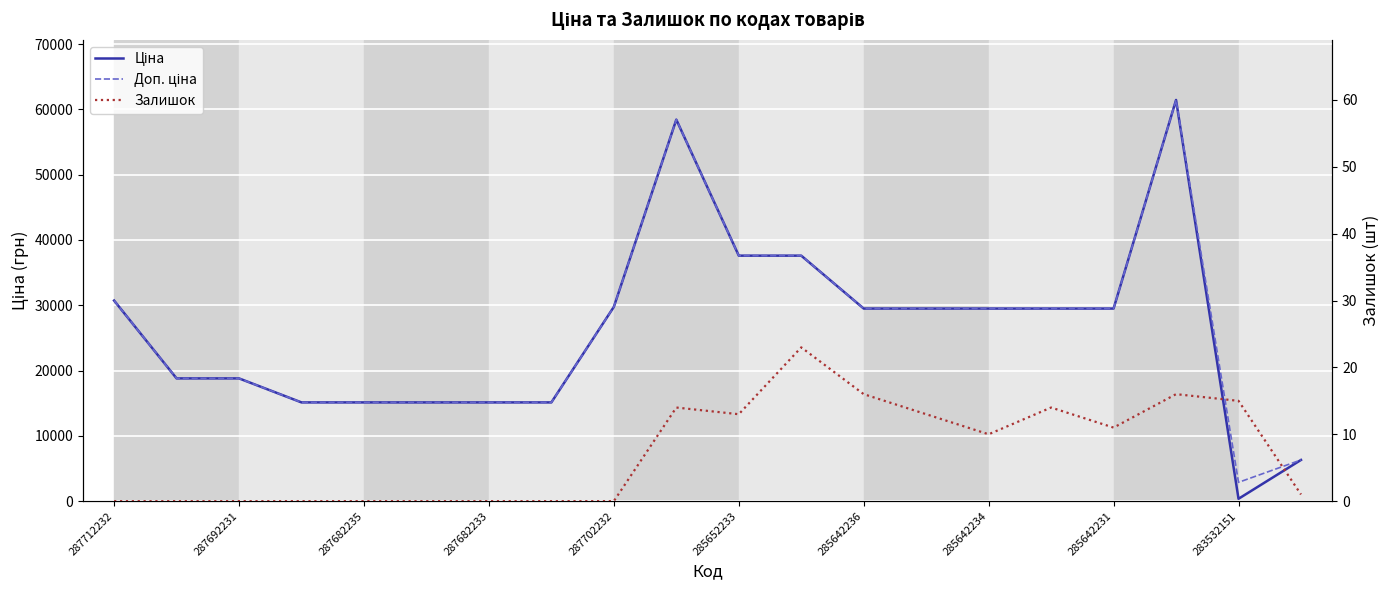

What is the greatest value displayed?

61434.3